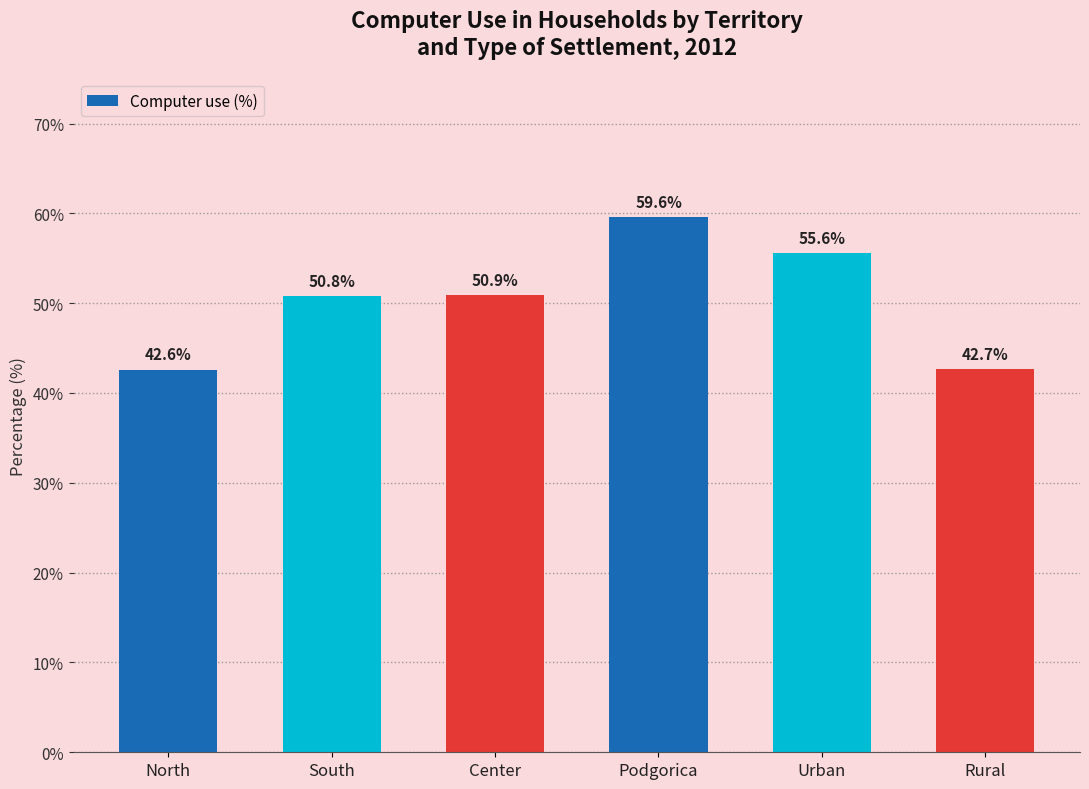

Reading right to left, extract all data points from this chart.

42.7	55.6	59.6	50.9	50.8	42.6